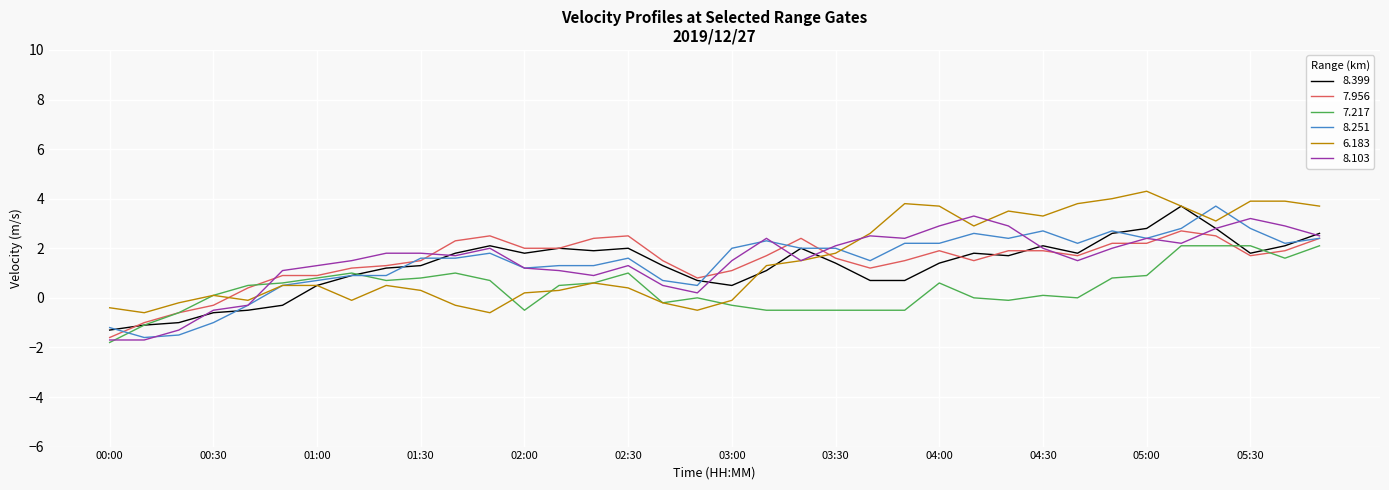

True or false: 7.956 and 6.183 intersect in this chart.

True